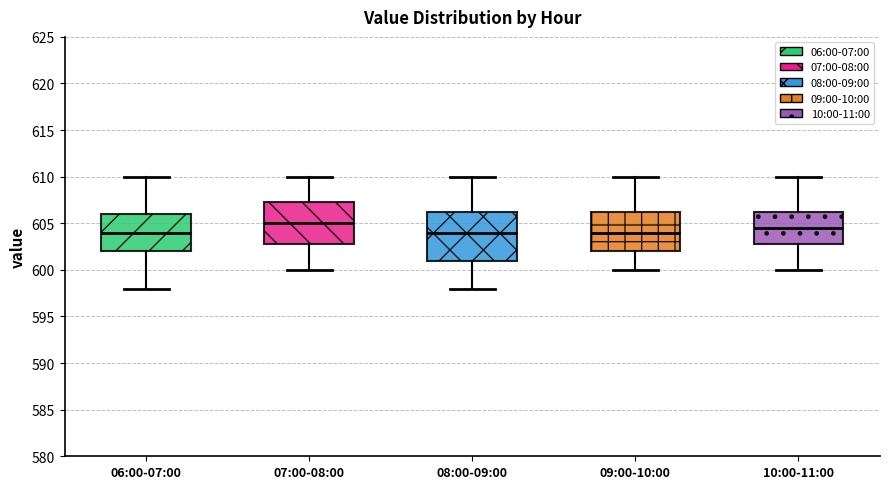

Comparing the boxes themselves (not the whiskers), which one is the tallest?

08:00-09:00